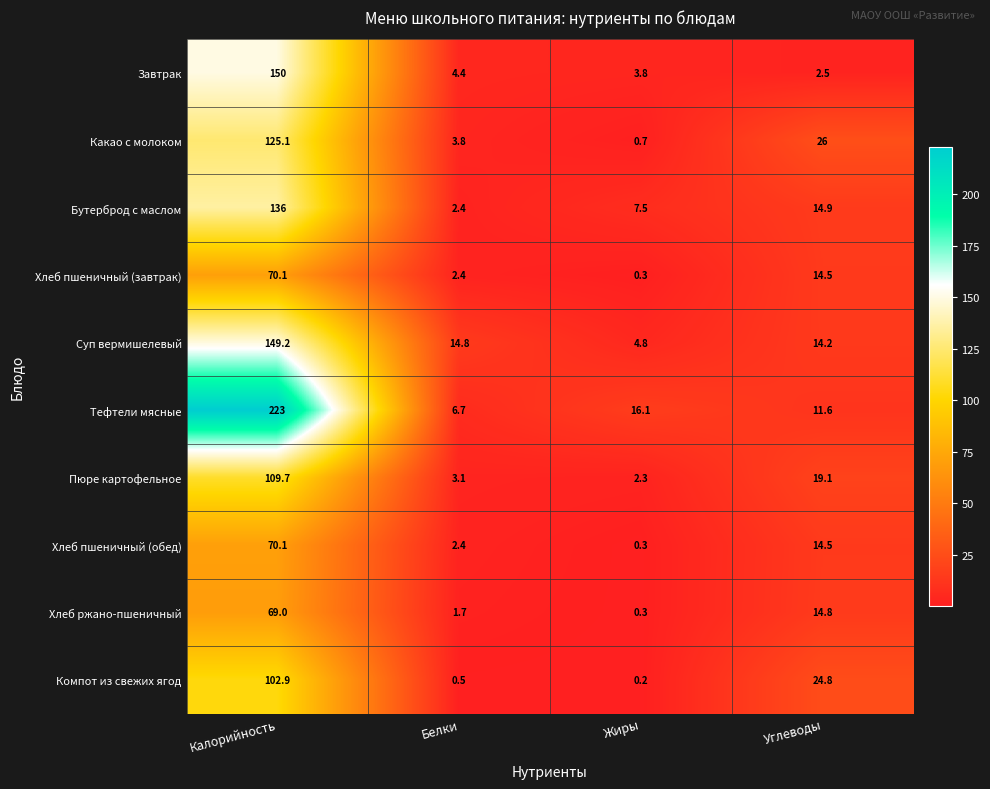

Rank the categories by Компот из свежих ягод value from highest to lowest.

Калорийность, Углеводы, Белки, Жиры